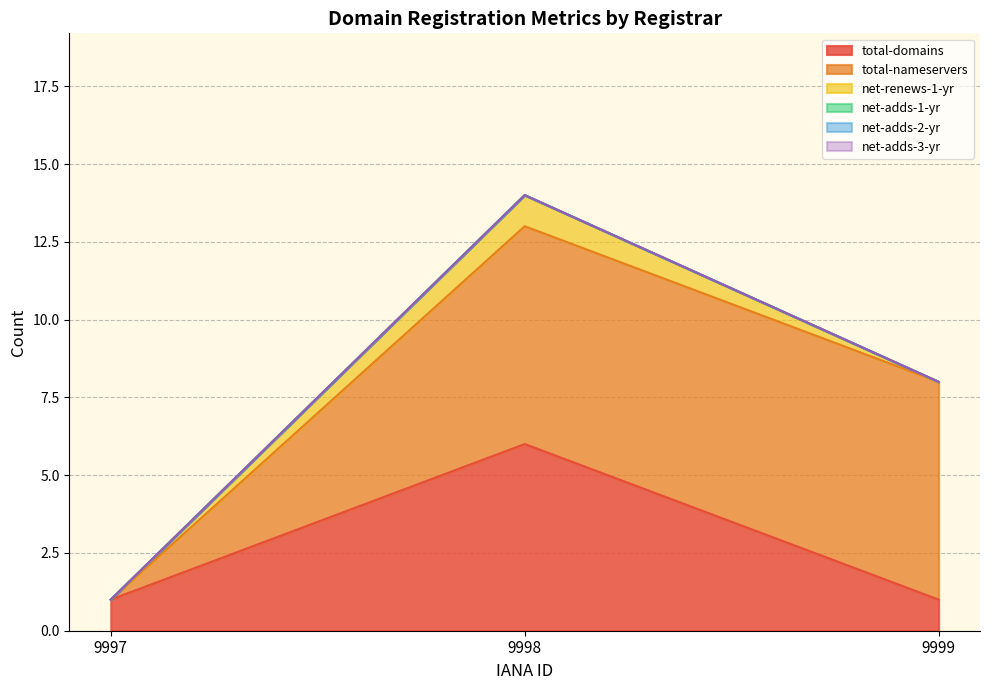

Where is net-renews-1-yr nearest to the value 0?

9997